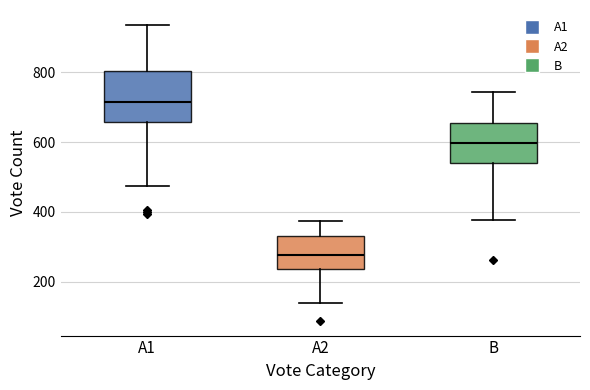

Which box's median line is the lowest?

A2